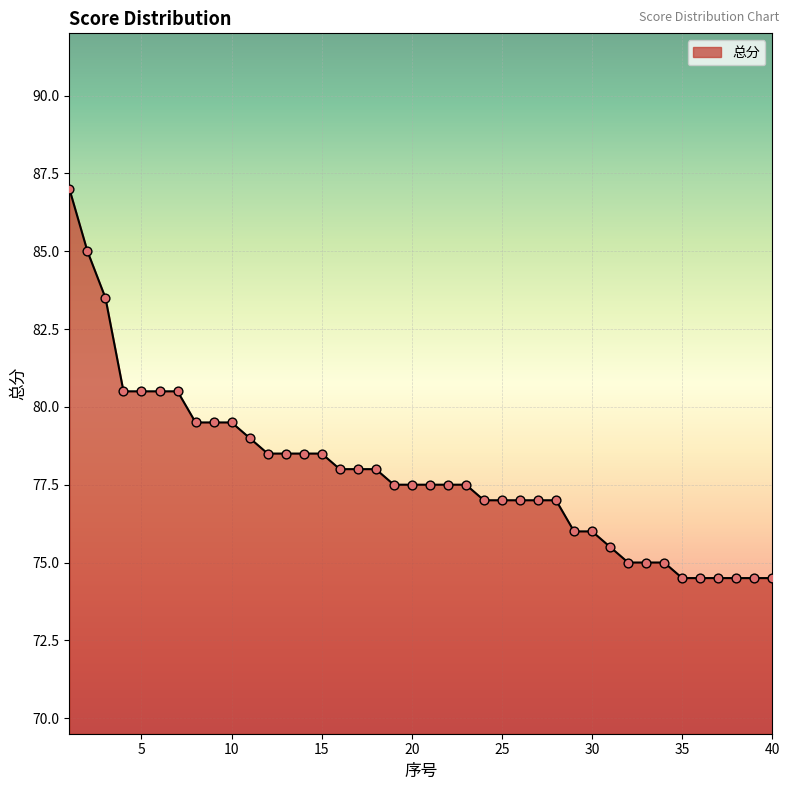

What is the minimum value shown in the chart?

74.5